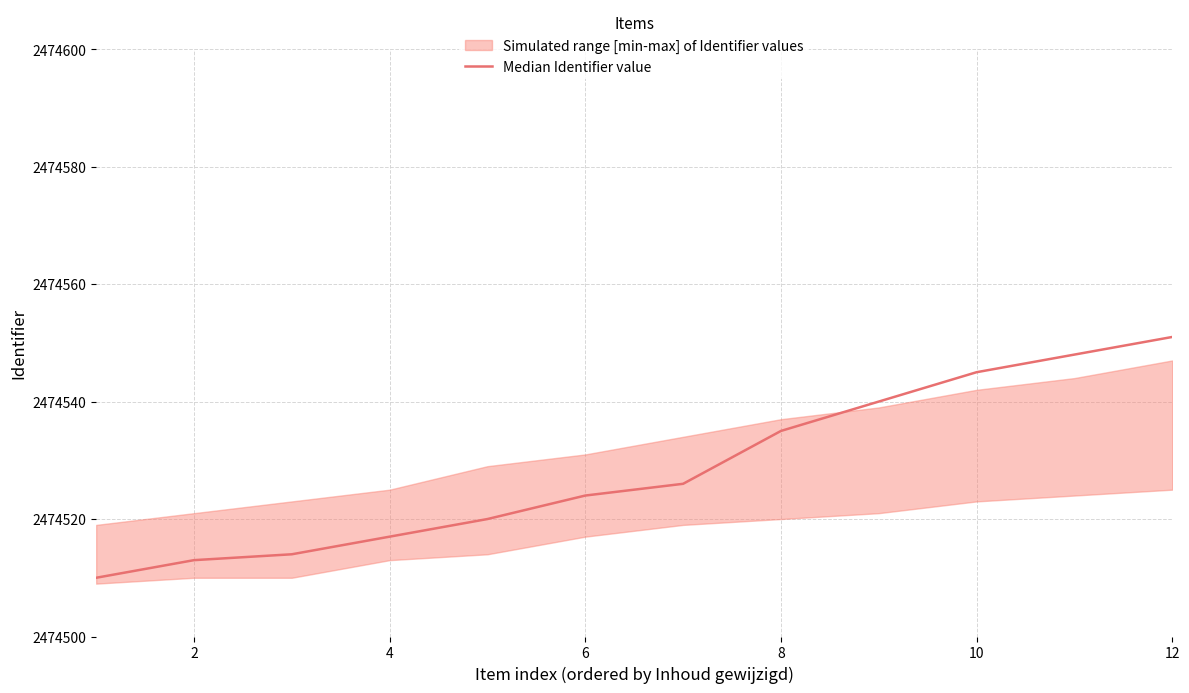

What is the greatest value displayed?

2474551